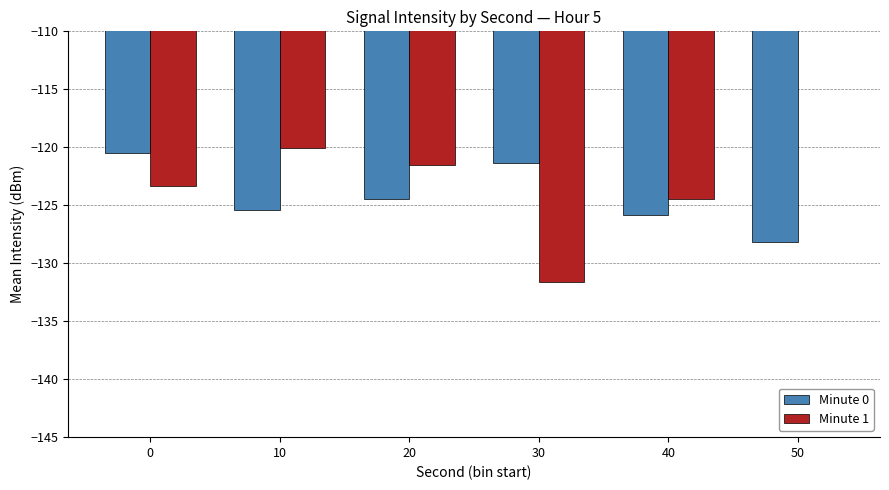

List the series in order of their overall mean, lowest first.

Minute 0, Minute 1